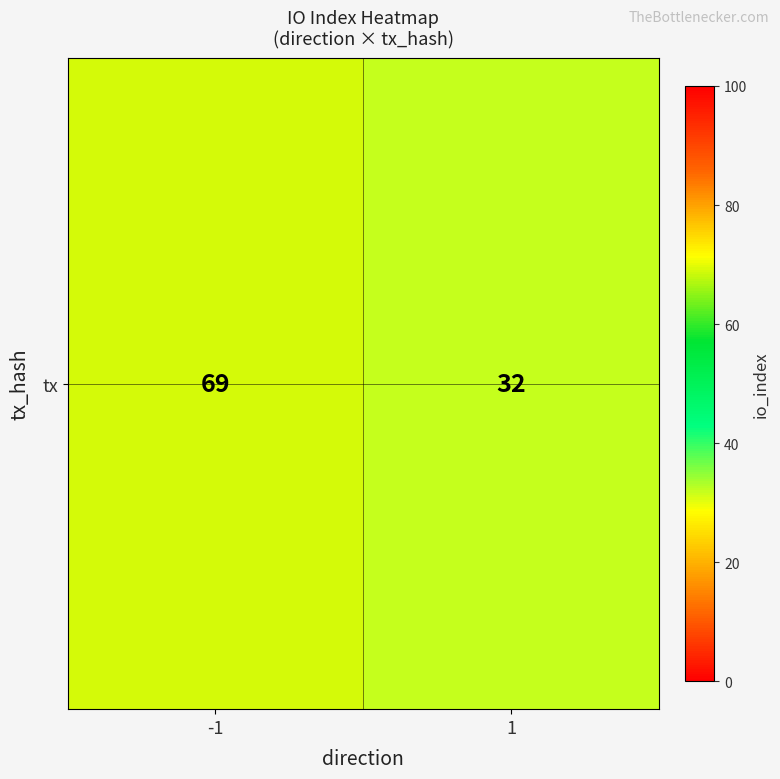

The chart shows a value of 32 at 1. True or false?

True